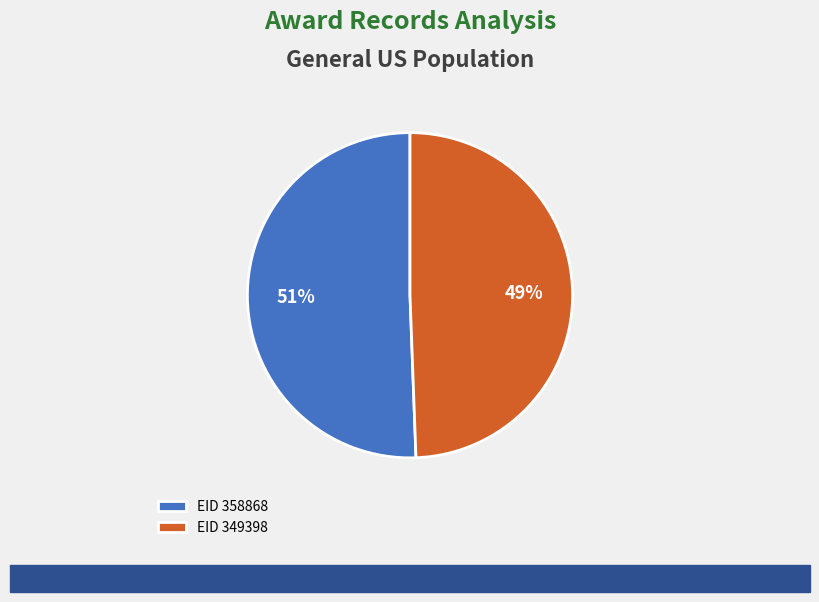

To the nearest percent, what portion does EID 349398 represent?

49%